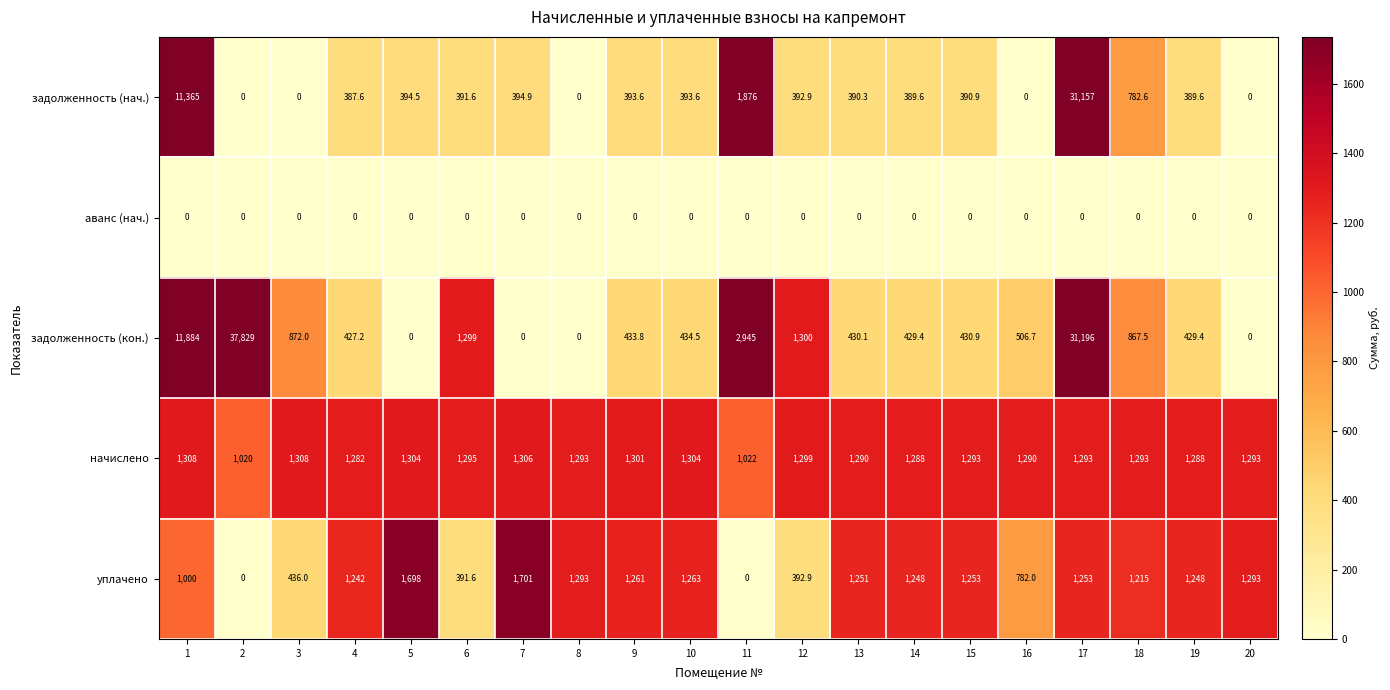

What is the average value of the уплачено series?

1011.1